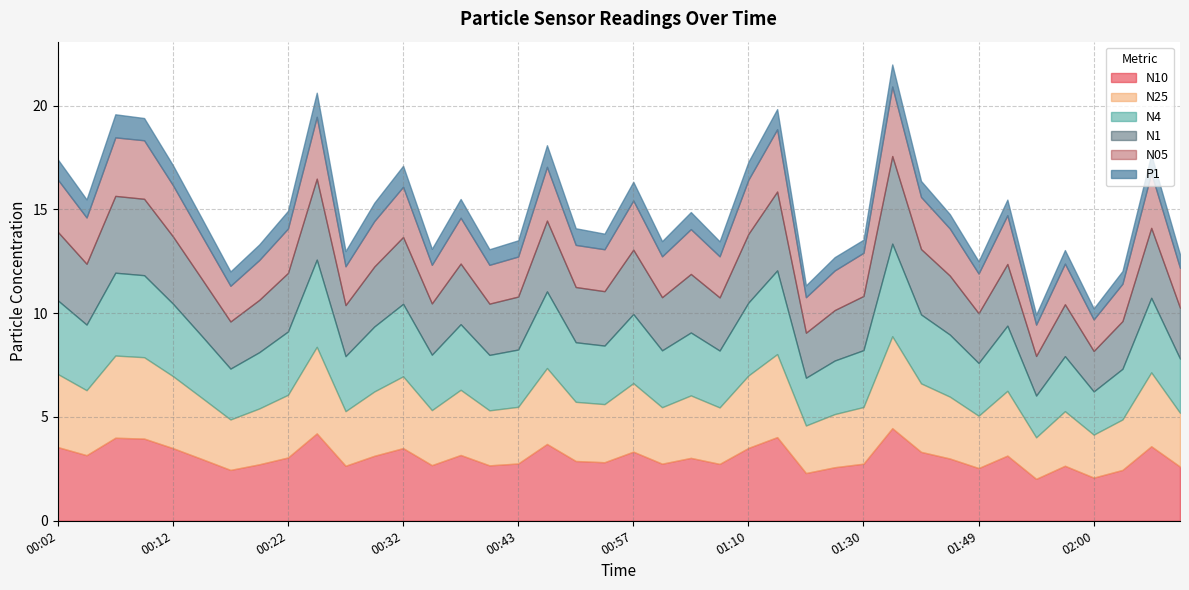

How many values in the N1 series are below 2?

2